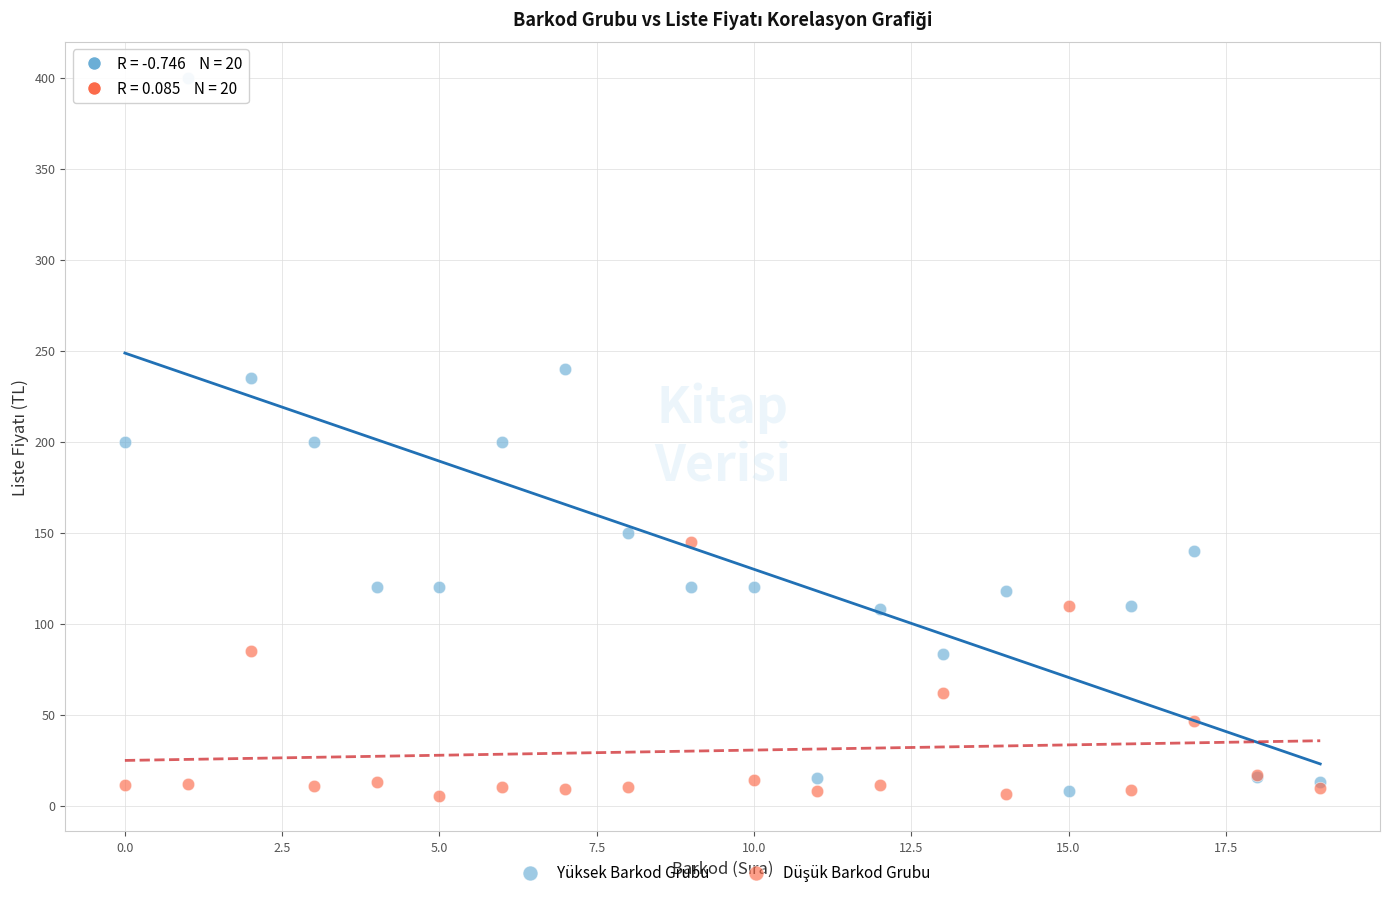

Which series reaches the maximum Y coordinate?

Yüksek Barkod Grubu